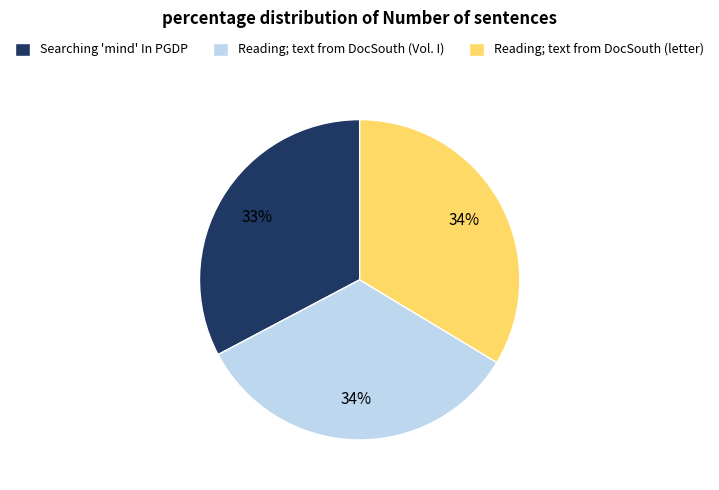

Do Reading; text from DocSouth (Vol. I) and Reading; text from DocSouth (letter) together represent more than half of the pie?

Yes